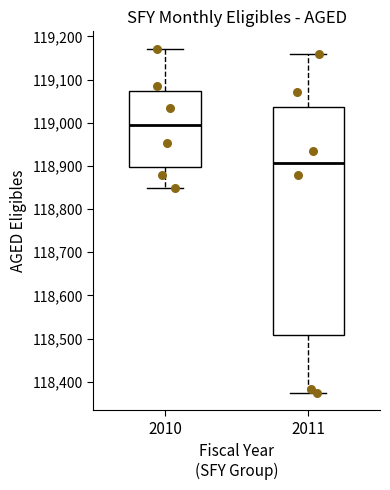

Reading left to right, transcribe this box plot: for each box, give where its median line is, the range the box spans, and where its two whiskers end, as read against the y-axis. The values are not printed on the chart, so give them approximately, as read against the axis.

2010: median 118990, box 118900 to 119070, whiskers 118850 to 119170
2011: median 118910, box 118510 to 119040, whiskers 118370 to 119160